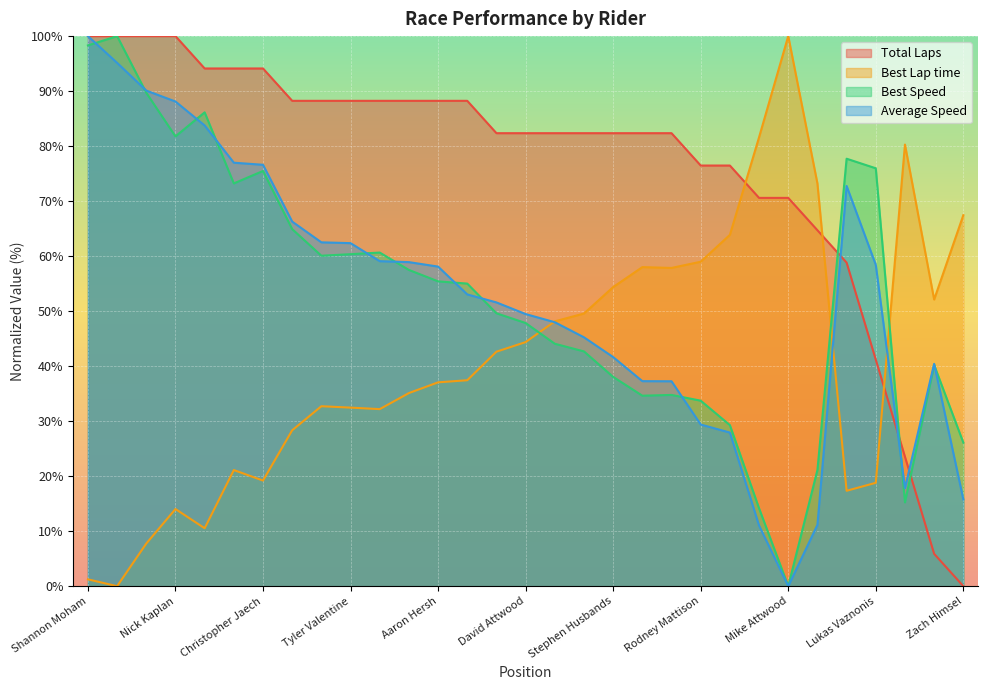

Is the value of Best Lap time at Mike O'Donnell greater than the value of Best Speed at Ricky Orlando?

No